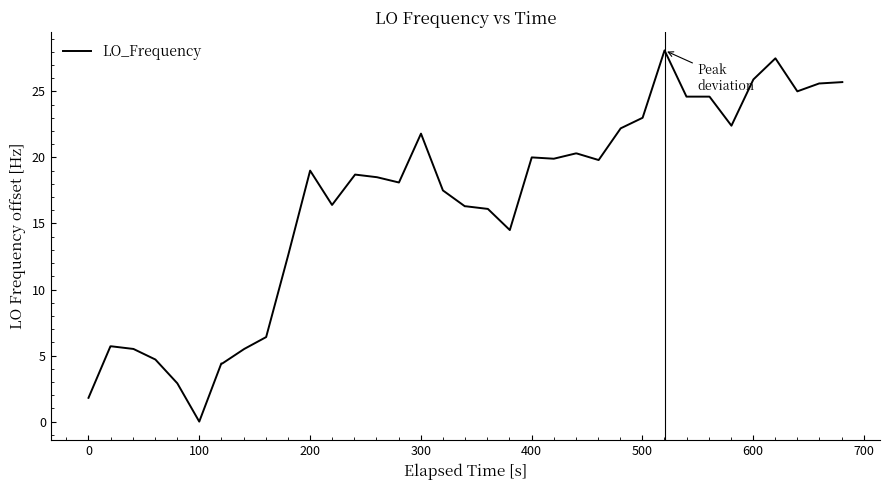

What is the average value?

16.3